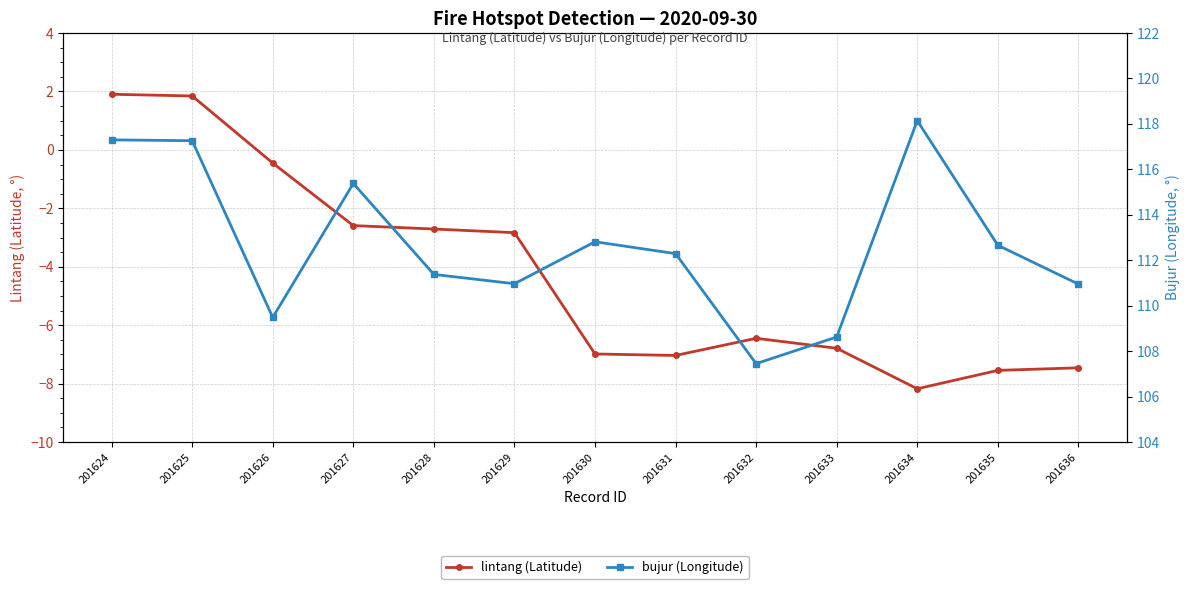

What is the value of the lintang (Latitude) point at the 1st from the left?

1.9